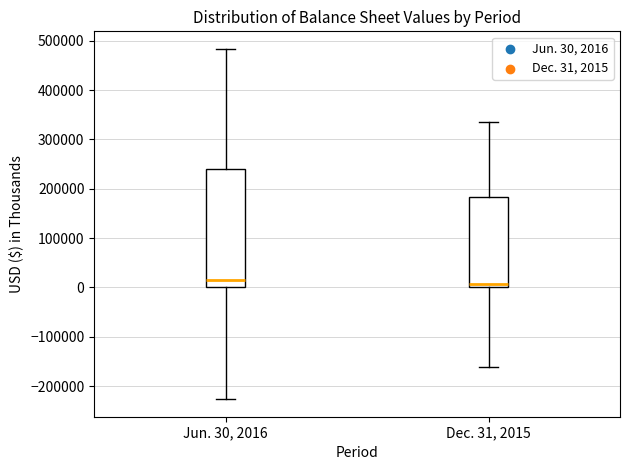

Reading left to right, transcribe this box plot: for each box, give where its median line is, the range the box spans, and where its two whiskers end, as read against the y-axis. The values are not printed on the chart, so give them approximately, as read against the axis.

Jun. 30, 2016: median 20000, box 0 to 240000, whiskers -230000 to 480000
Dec. 31, 2015: median 10000, box 0 to 180000, whiskers -160000 to 340000